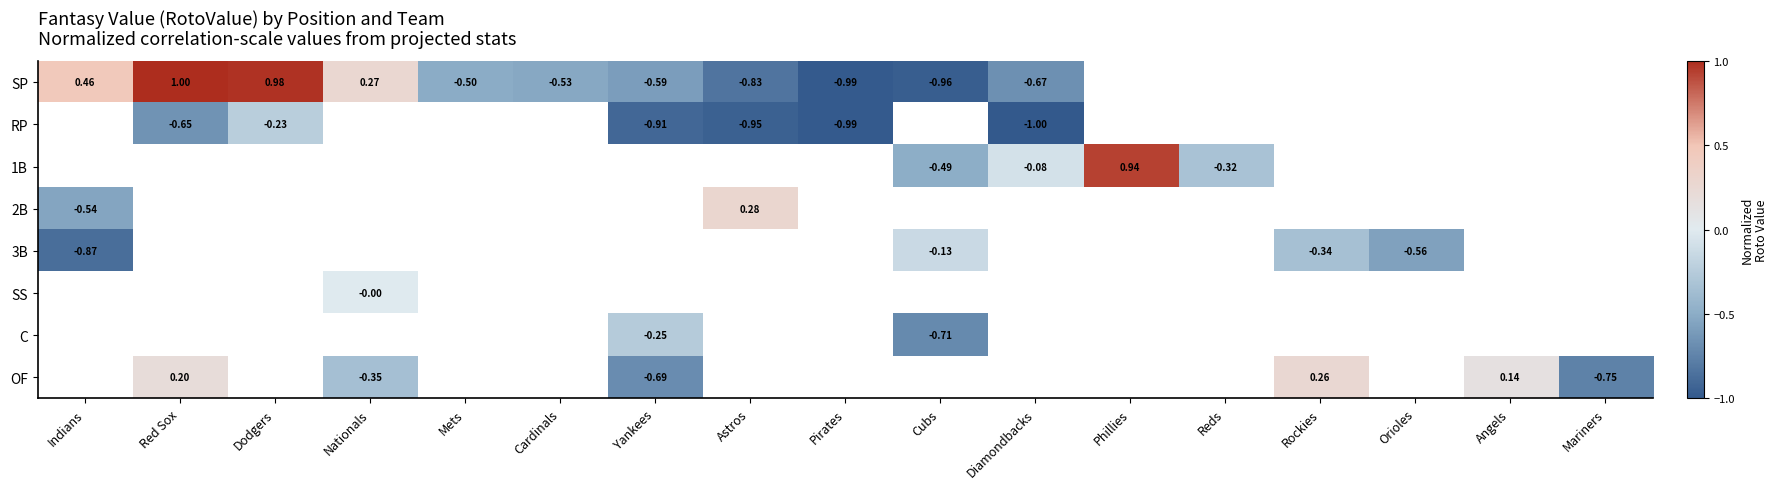

What value does the SP series have at Cardinals?

-0.5